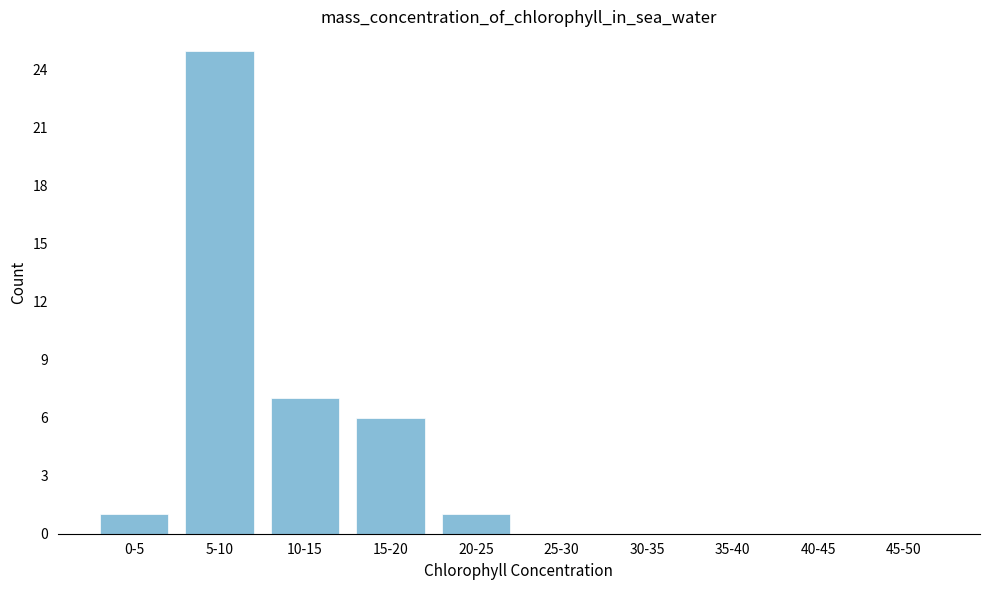

Reading left to right, list all the values displayed in this chart.

0-5=1	5-10=25	10-15=7	15-20=6	20-25=1	25-30=0	30-35=0	35-40=0	40-45=0	45-50=0